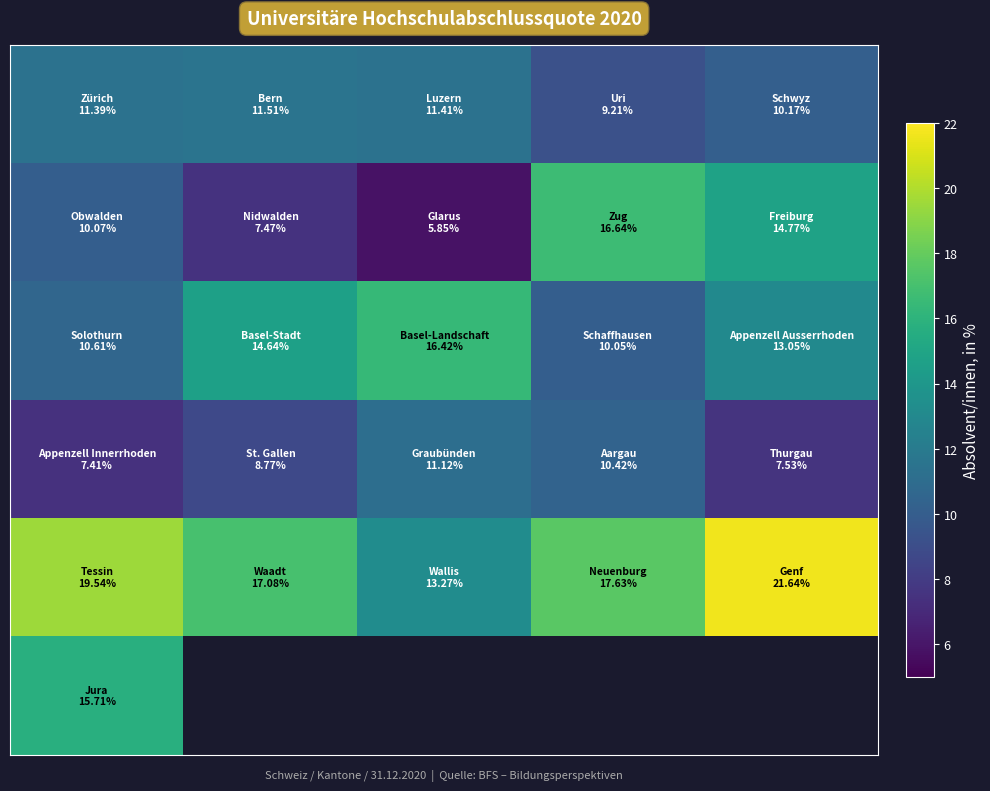

What is the spread (max minus min) of values at 1?

9.6